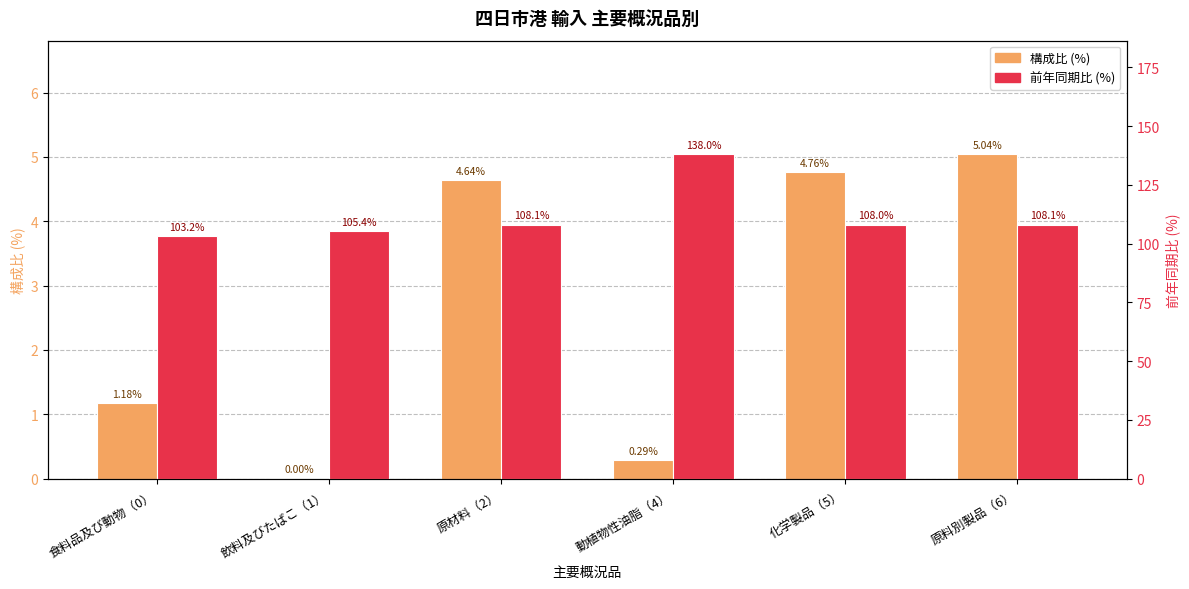

How many bars are there in each group?

2